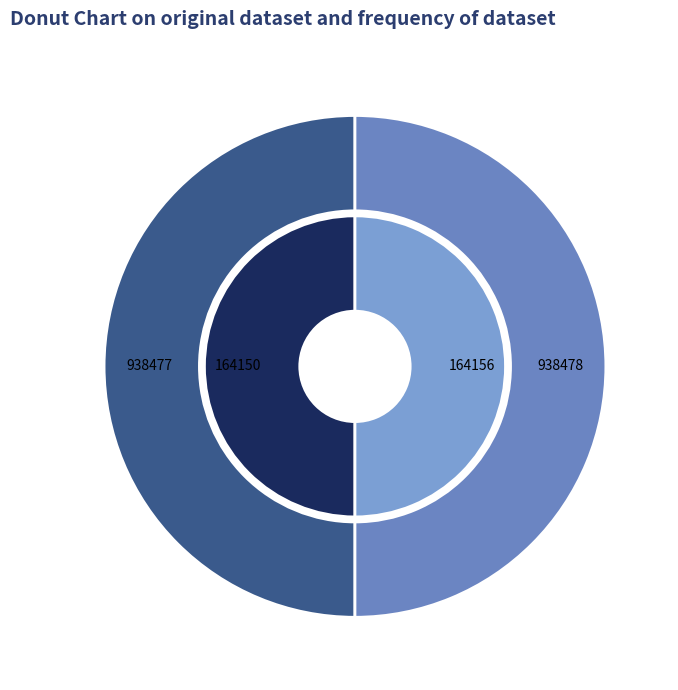

What is the spread (max minus min) of values at 164150?

774327